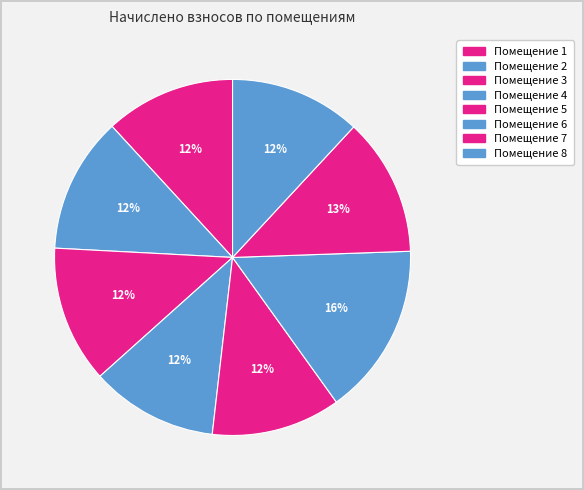

How many segments does this pie chart have?

8